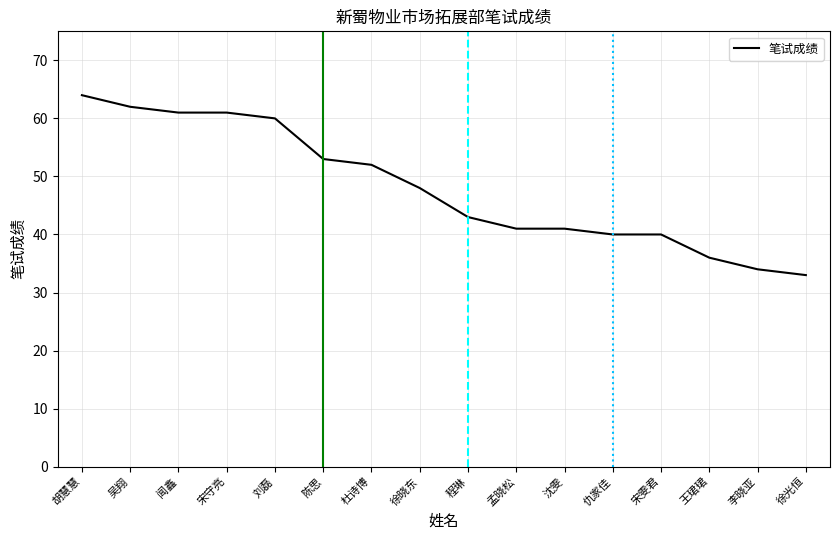

What position from the right is 李晓亚?

2